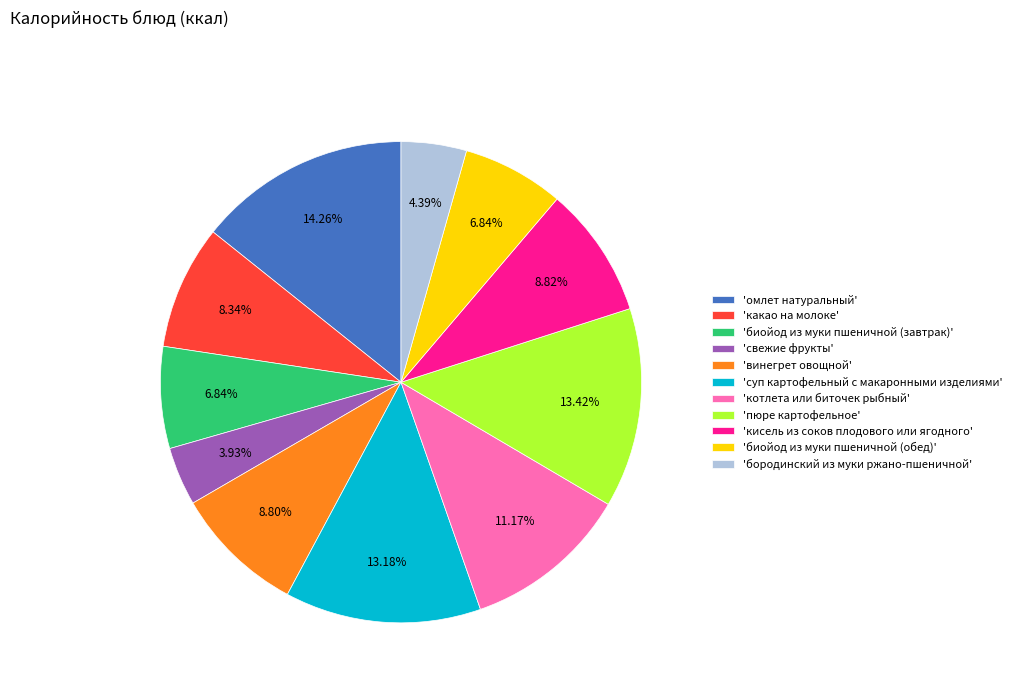

Do 'пюре картофельное' and 'кисель из соков плодового или ягодного' together represent more than half of the pie?

No